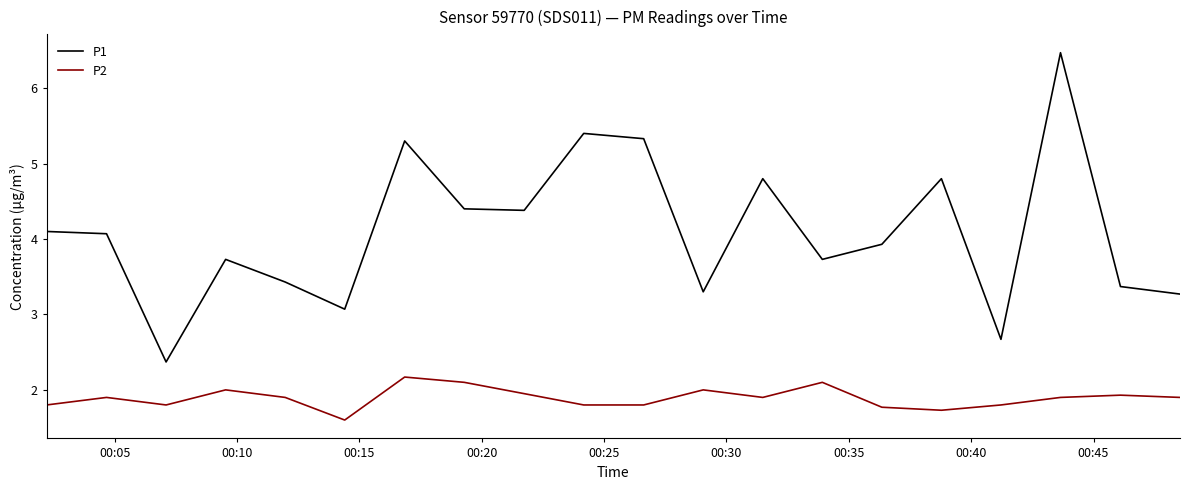

How many series are shown in this chart?

2